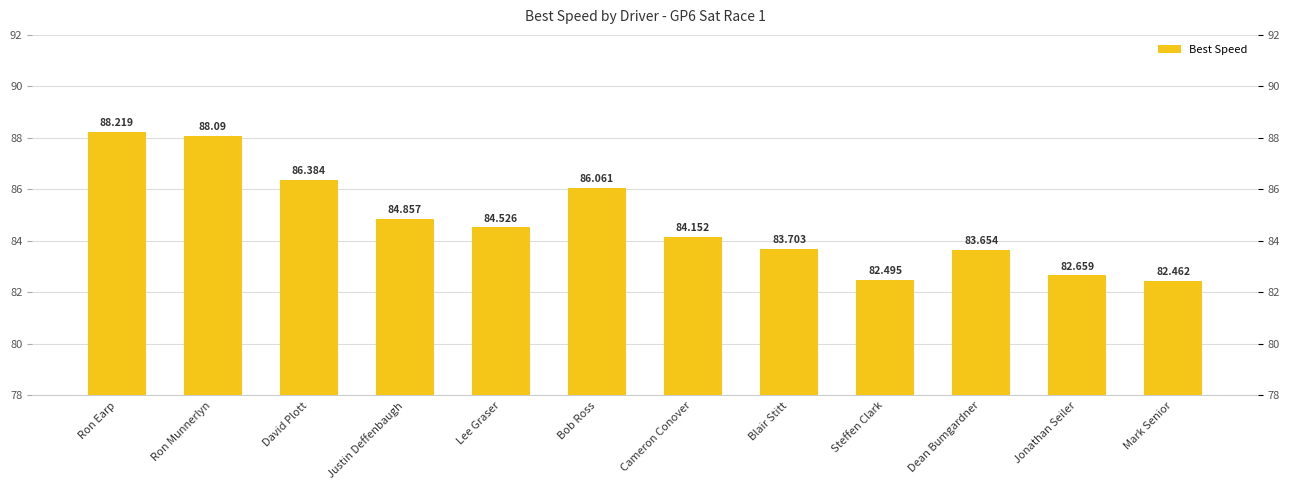

Reading right to left, list all the values displayed in this chart.

82.5	82.7	83.7	82.5	83.7	84.2	86.1	84.5	84.9	86.4	88.1	88.2